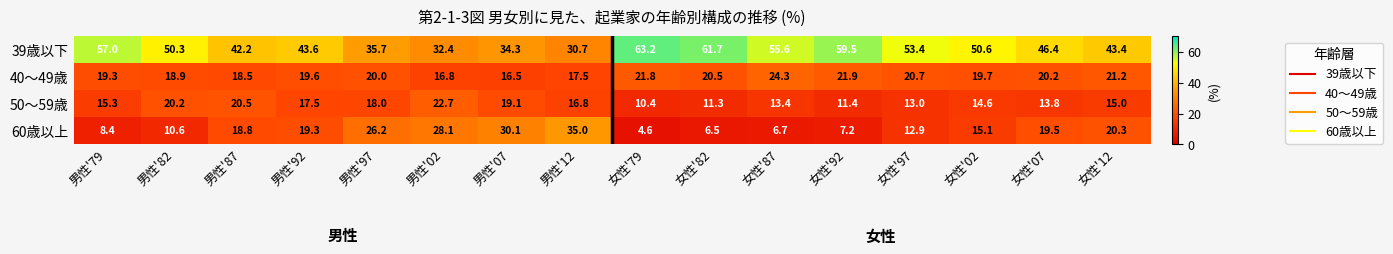

True or false: 50～59歳 has a value of 10.4 at 女性'79.

True